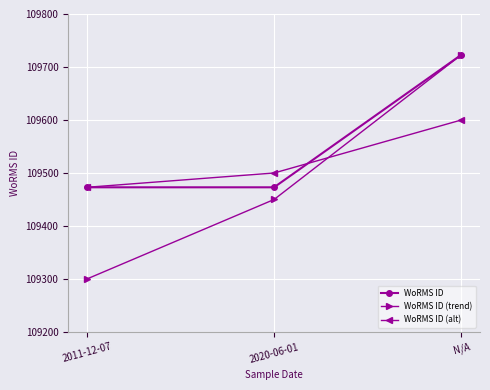

What is the average value of the WoRMS ID (alt) series?

109524